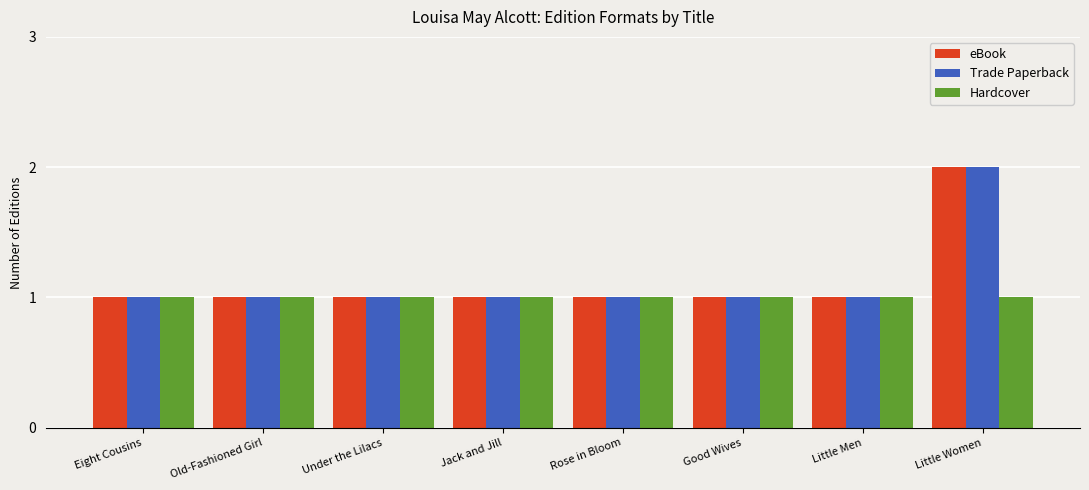

What is the minimum value shown in the chart?

1